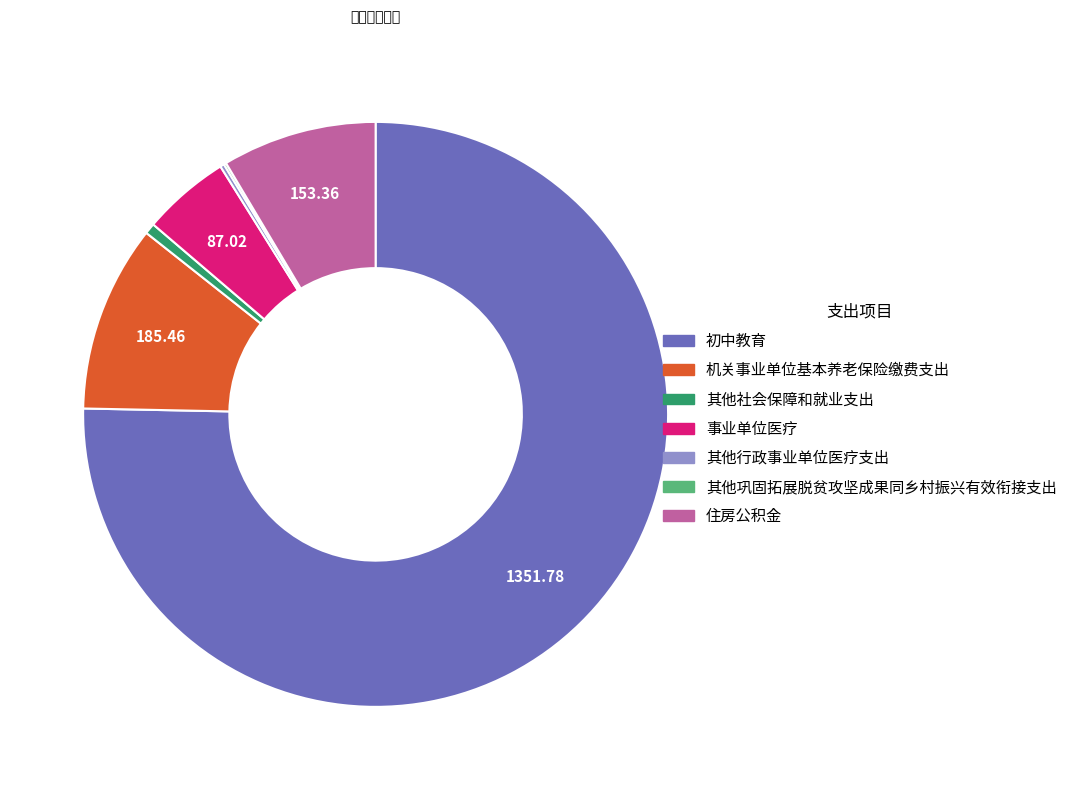

Which category has the biggest portion of the pie?

初中教育